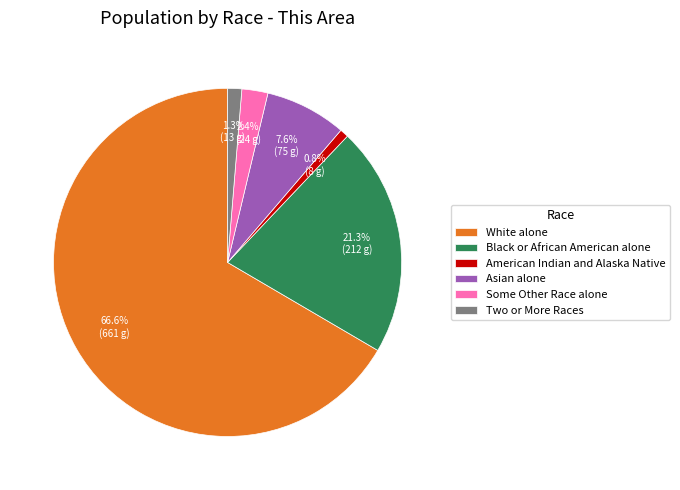

Does White alone represent more than half of the total?

Yes